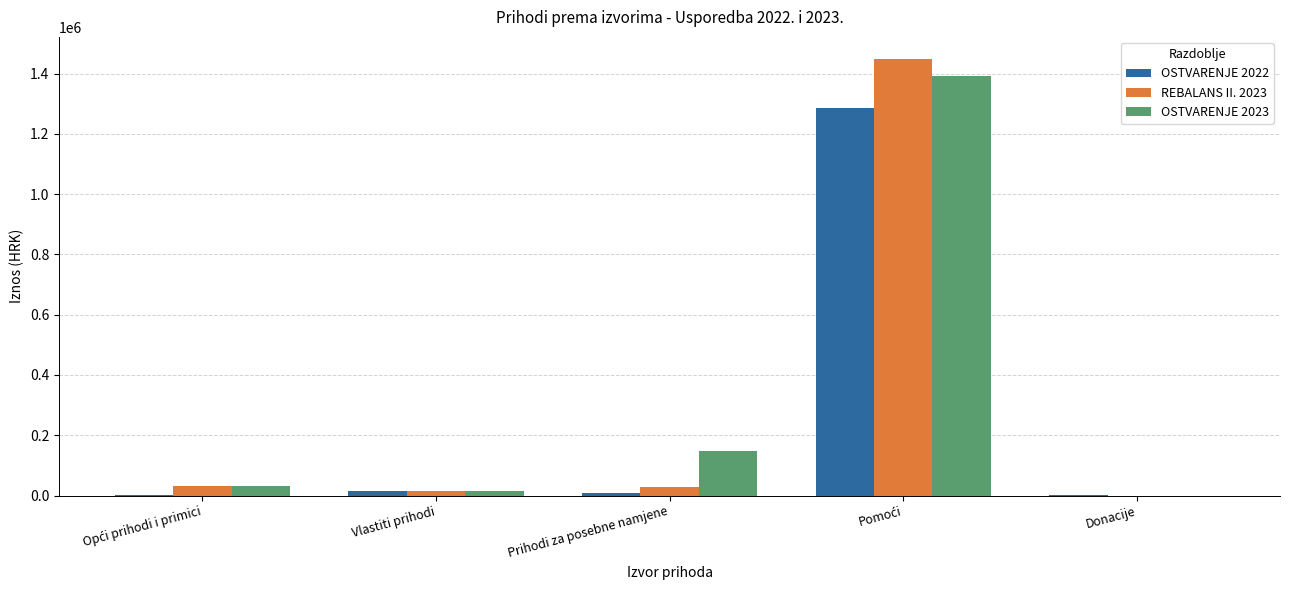

What is the maximum value for OSTVARENJE 2023?

1391959.7